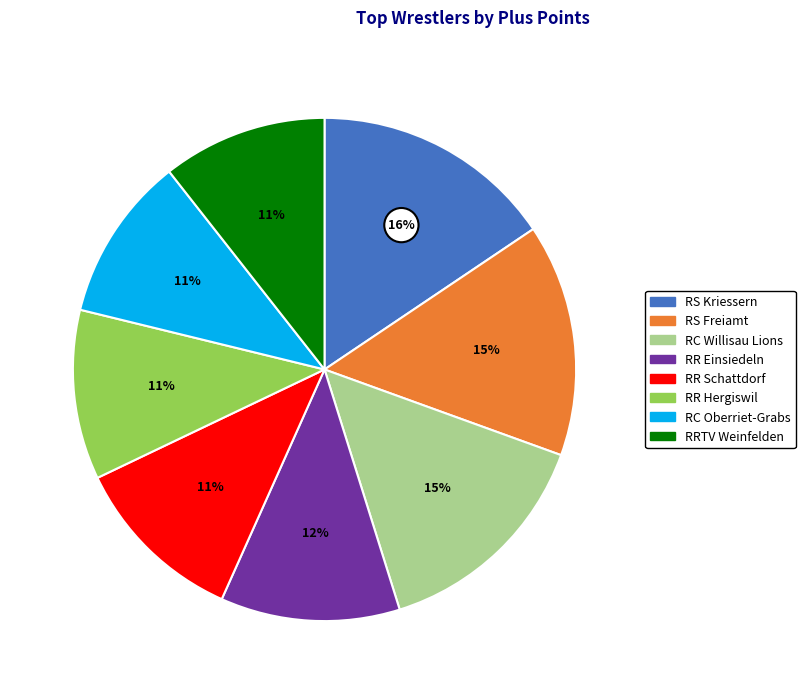

Does any single category account for the majority?

No